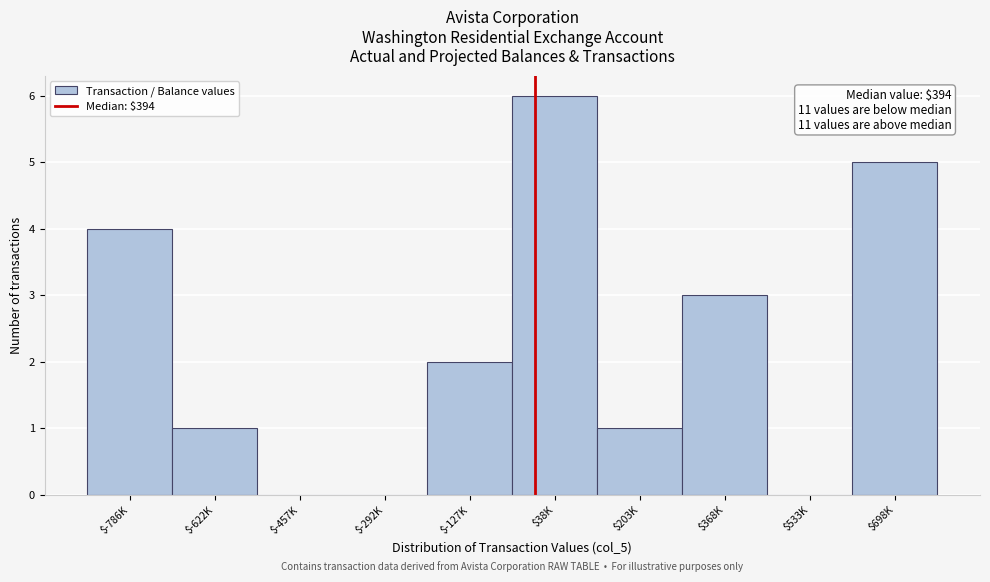

The chart shows a value of 5 at $698K. True or false?

True